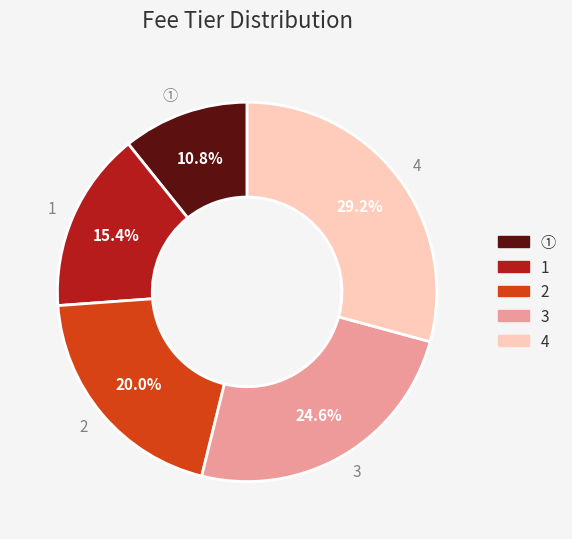

Is there any slice that represents more than half of the pie?

No